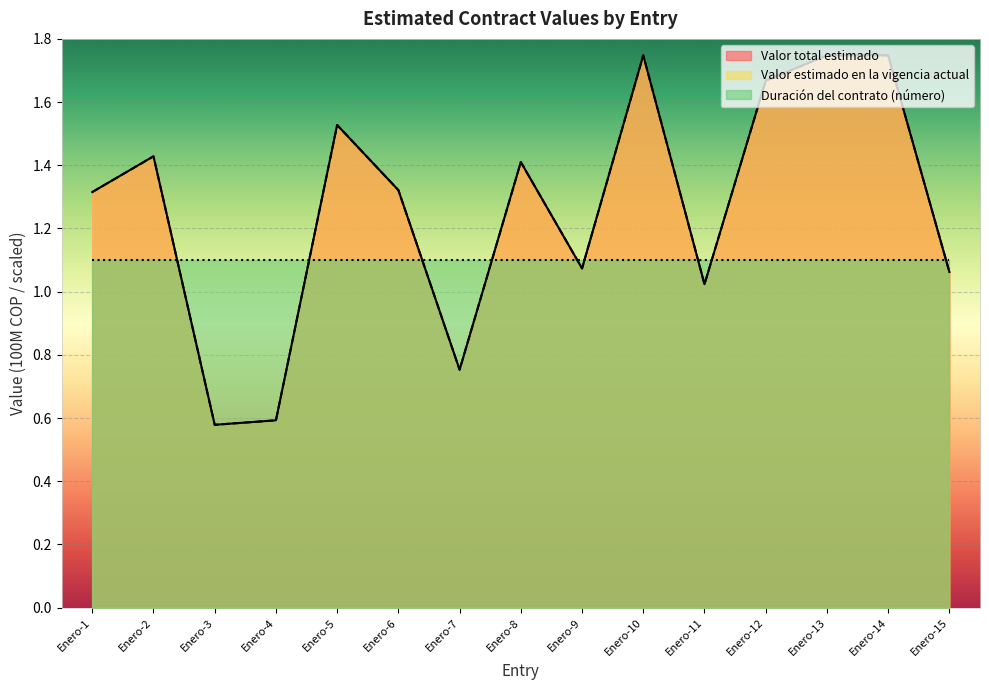

Which series has the largest range (max minus min)?

Valor total estimado